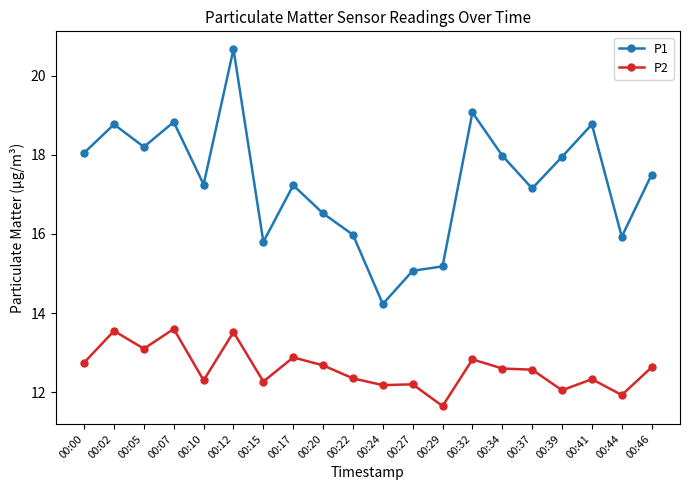

The P1 series shows 15.8 at 00:15. True or false?

True